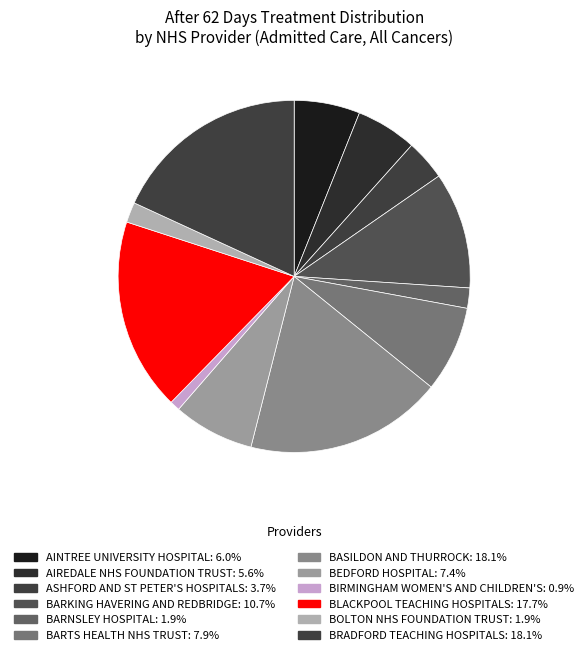

How many segments does this pie chart have?

12